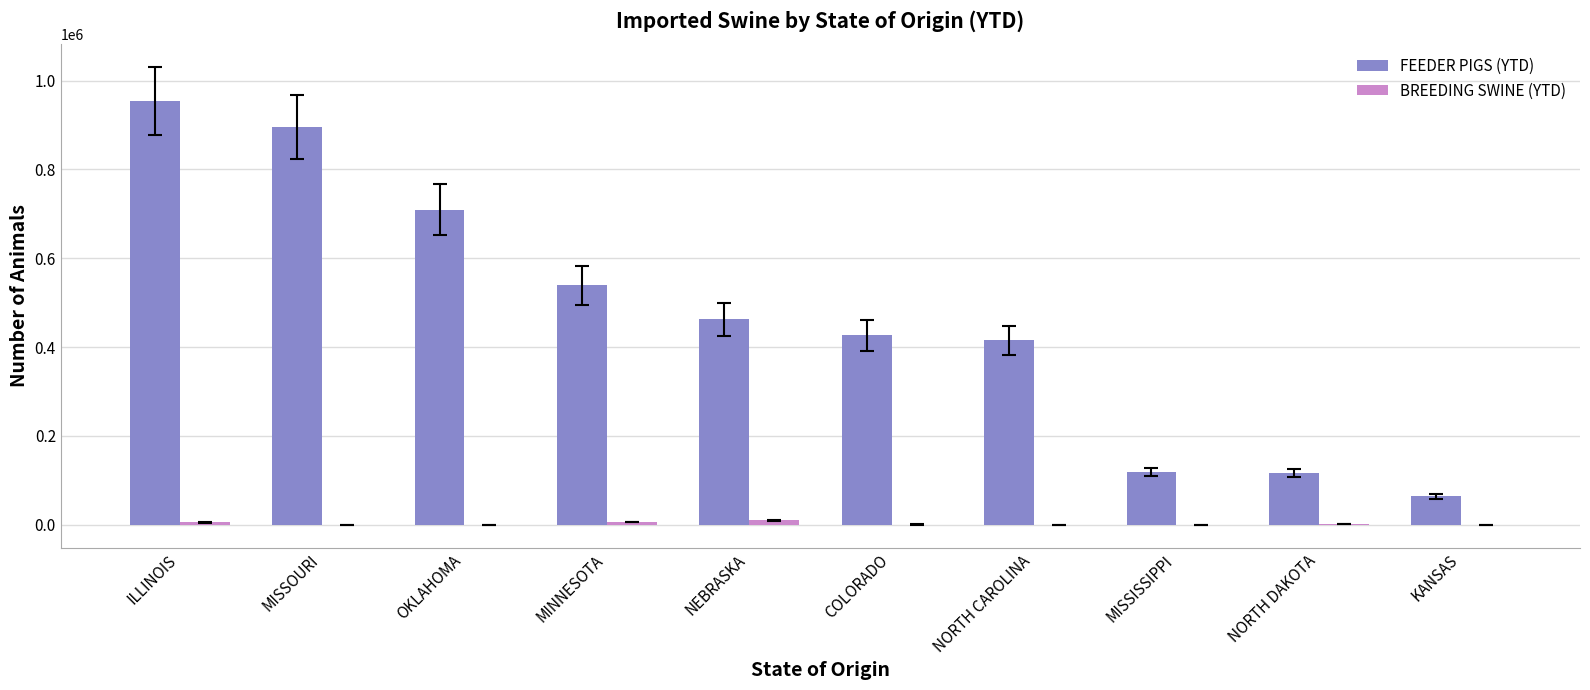

At which category is the sum across all series the highest?

ILLINOIS